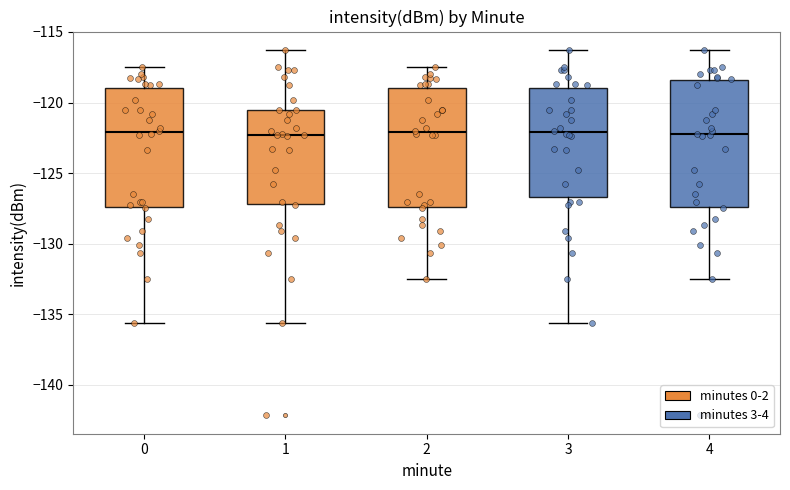

Where does the median line of the box at x = 2 sit on the y-axis? The values are not printed on the chart, so give them approximately, as read against the axis.

-122.0